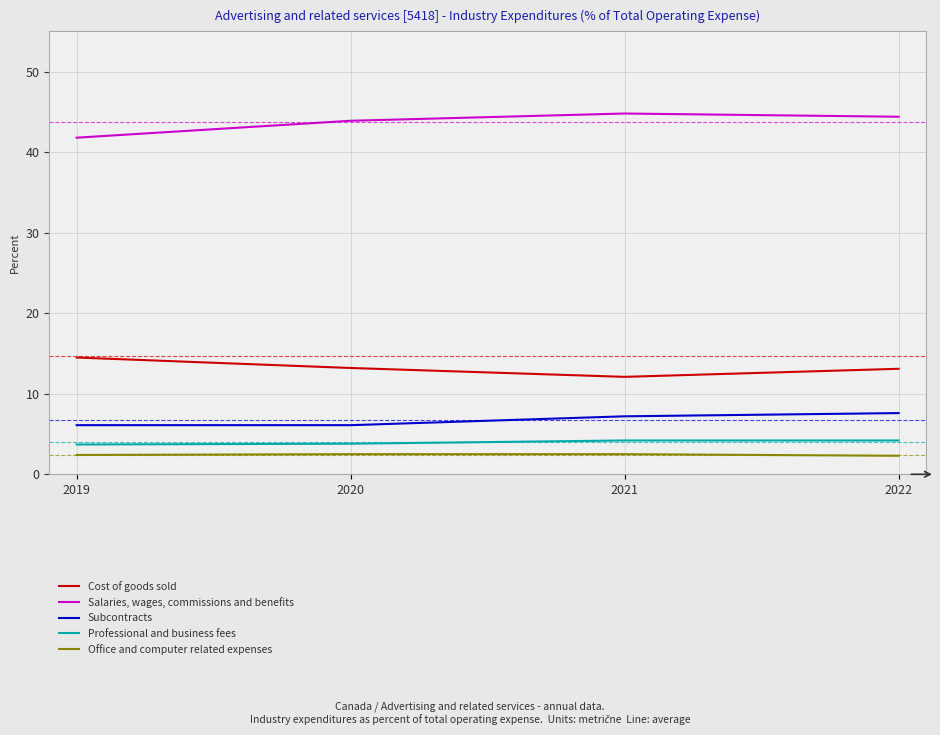

Rank the series at 2019 from lowest to highest value.

Office and computer related expenses, Professional and business fees, Subcontracts, Cost of goods sold, Salaries, wages, commissions and benefits